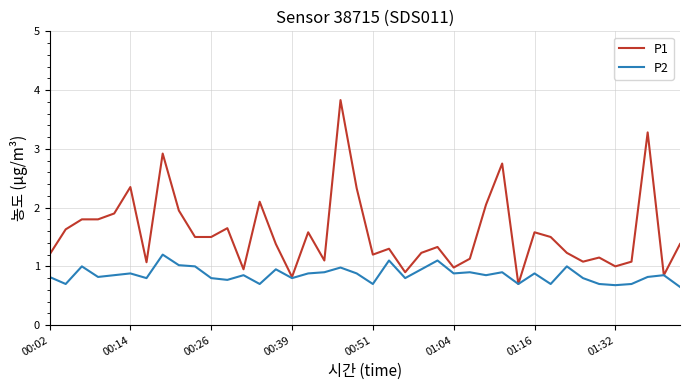

Which series has the largest range (max minus min)?

P1